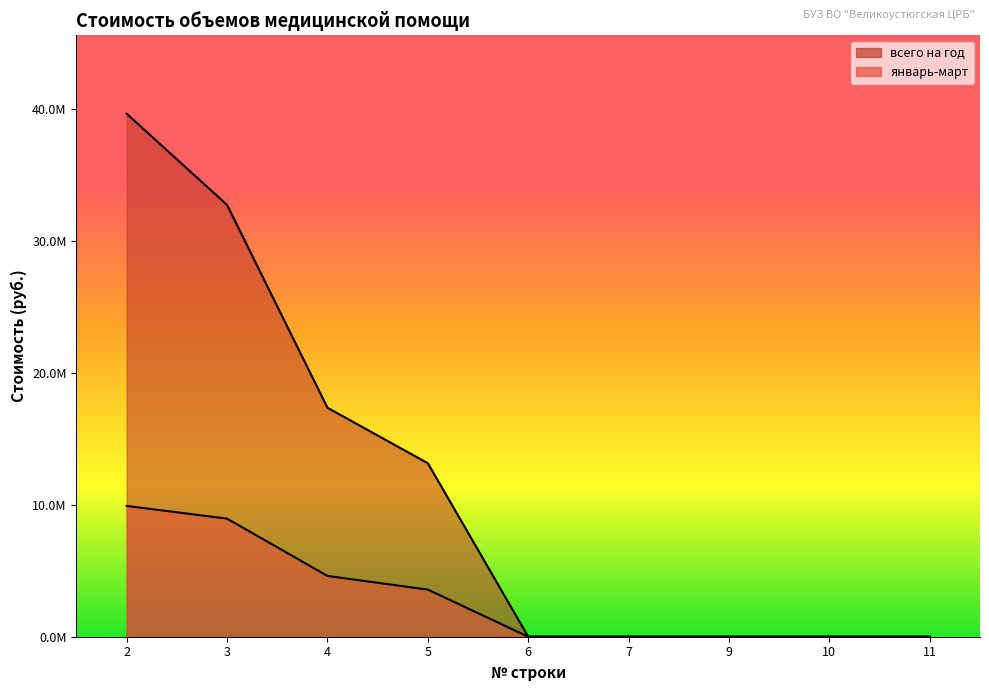

True or false: январь-март and всего на год intersect in this chart.

False